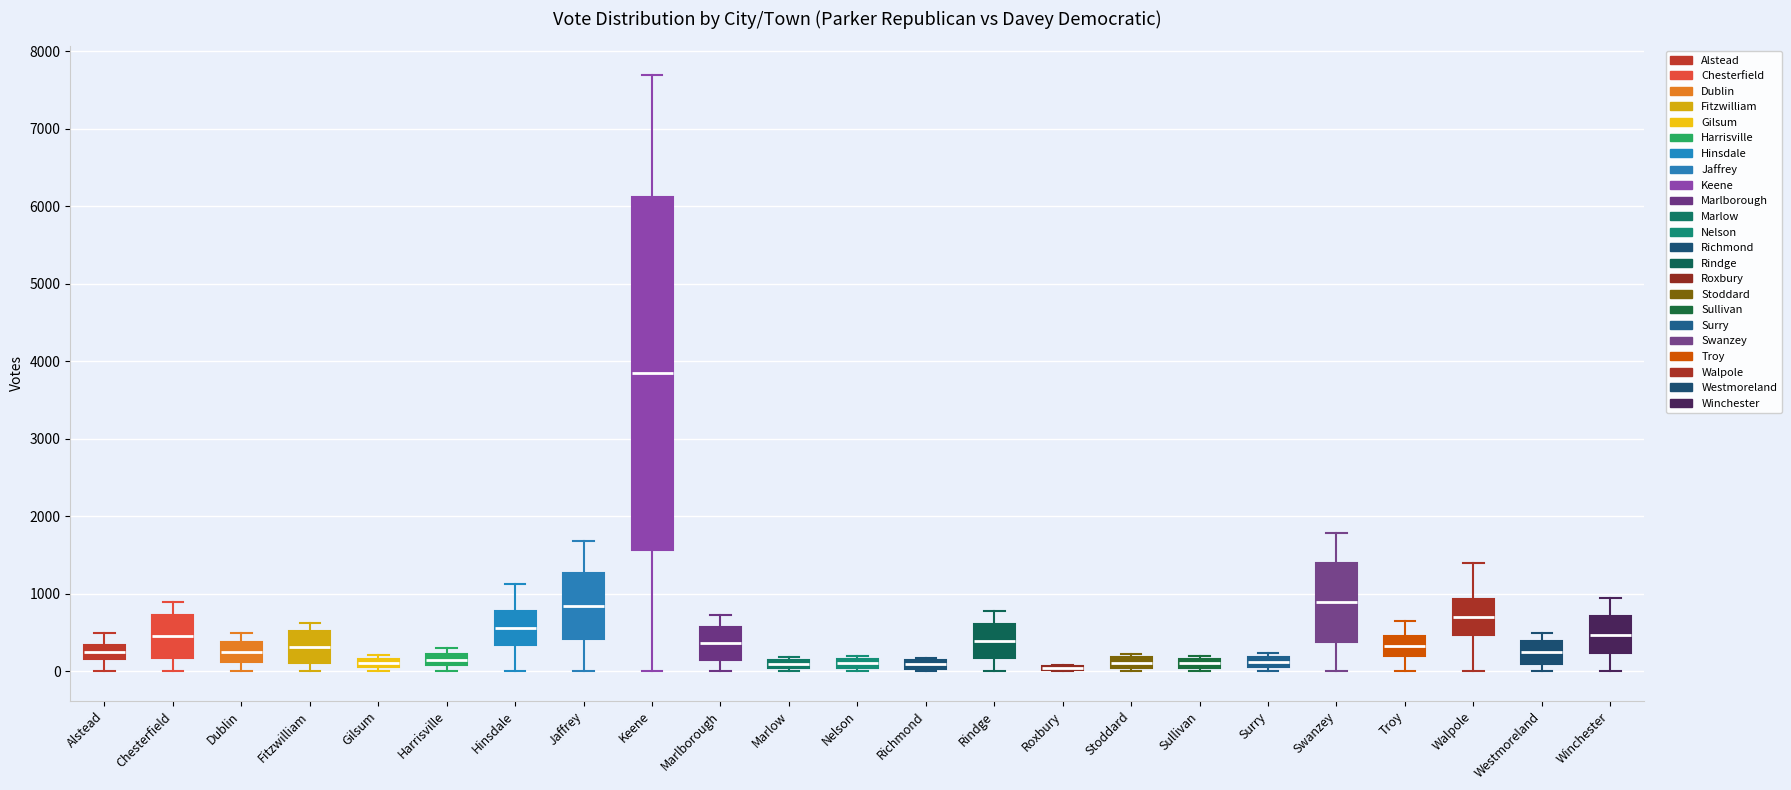

Where does the upper whisker of the box for Alstead end on the y-axis? The values are not printed on the chart, so give them approximately, as read against the axis.

500